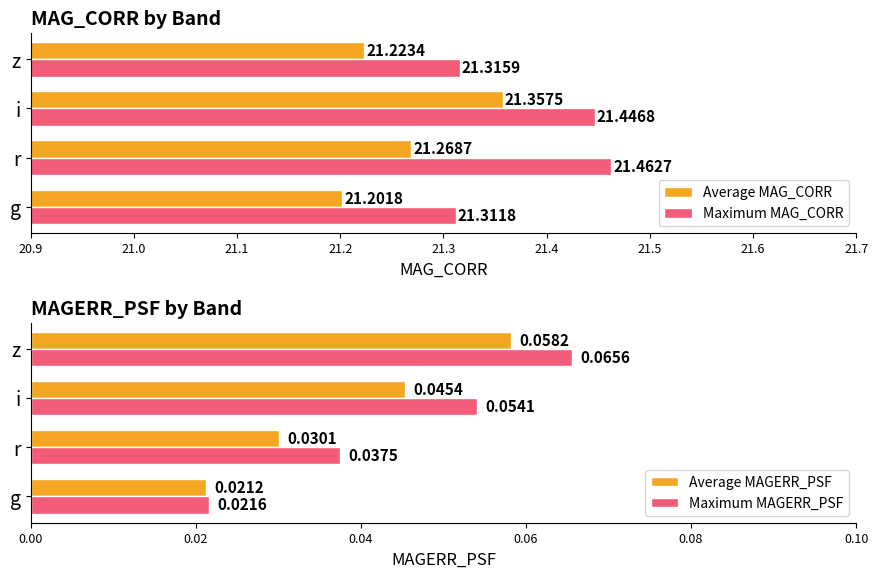

Count the Average MAGERR_PSF values in the range 0 to 1.

4